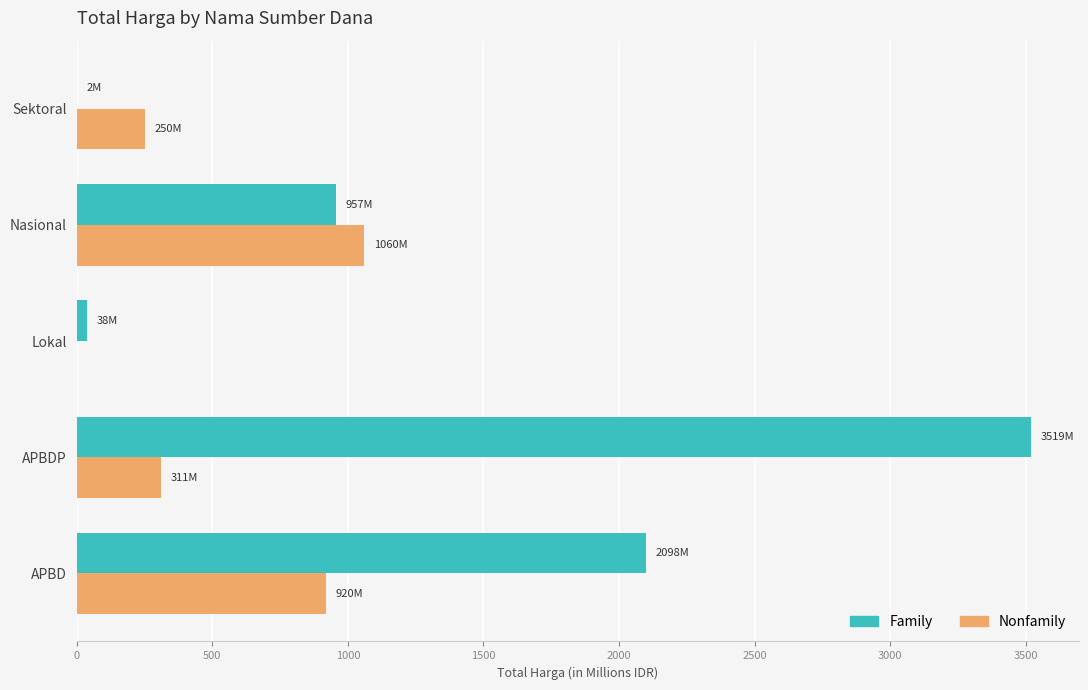

What is the sum of all Nonfamily values?

2541.9